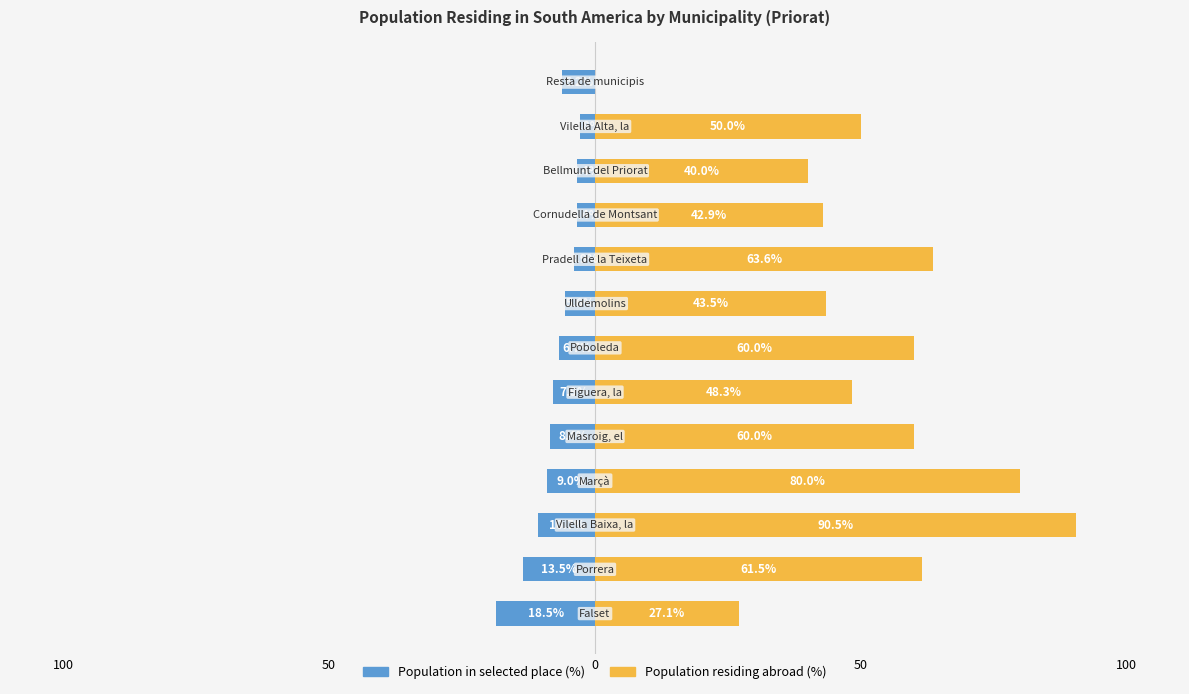

At how many categories does at least one series exceed 25?

12